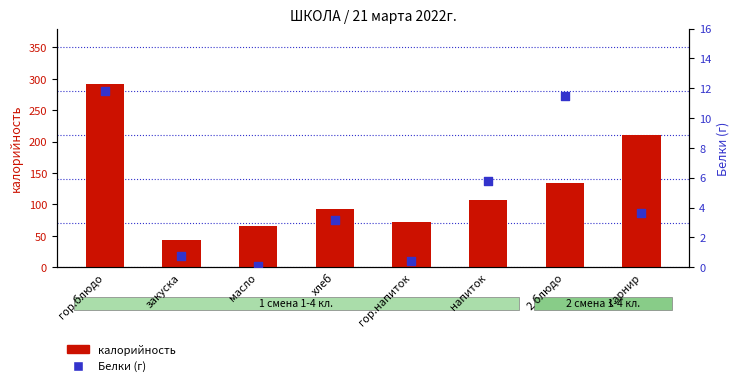

What are all the series names shown in the legend?

калорийность, Белки (г)